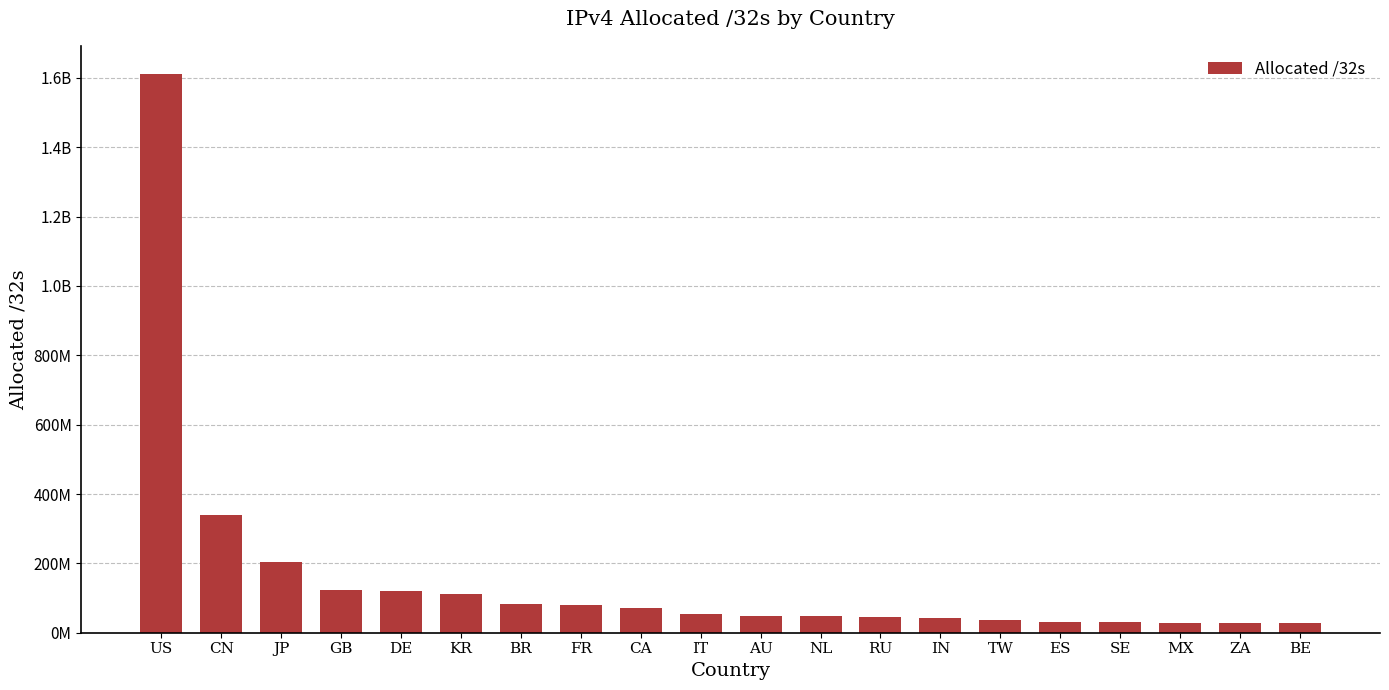

List the labels in order of value, largest first.

US, CN, JP, GB, DE, KR, BR, FR, CA, IT, AU, NL, RU, IN, TW, ES, SE, MX, ZA, BE